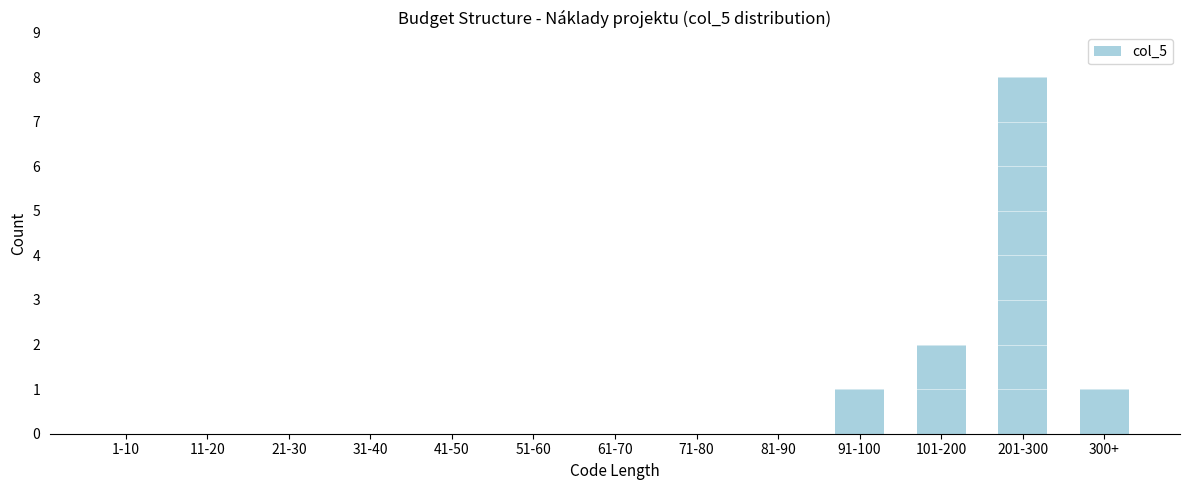

Reading left to right, what are all the values shown in this chart?

1-10=0	11-20=0	21-30=0	31-40=0	41-50=0	51-60=0	61-70=0	71-80=0	81-90=0	91-100=1	101-200=2	201-300=8	300+=1